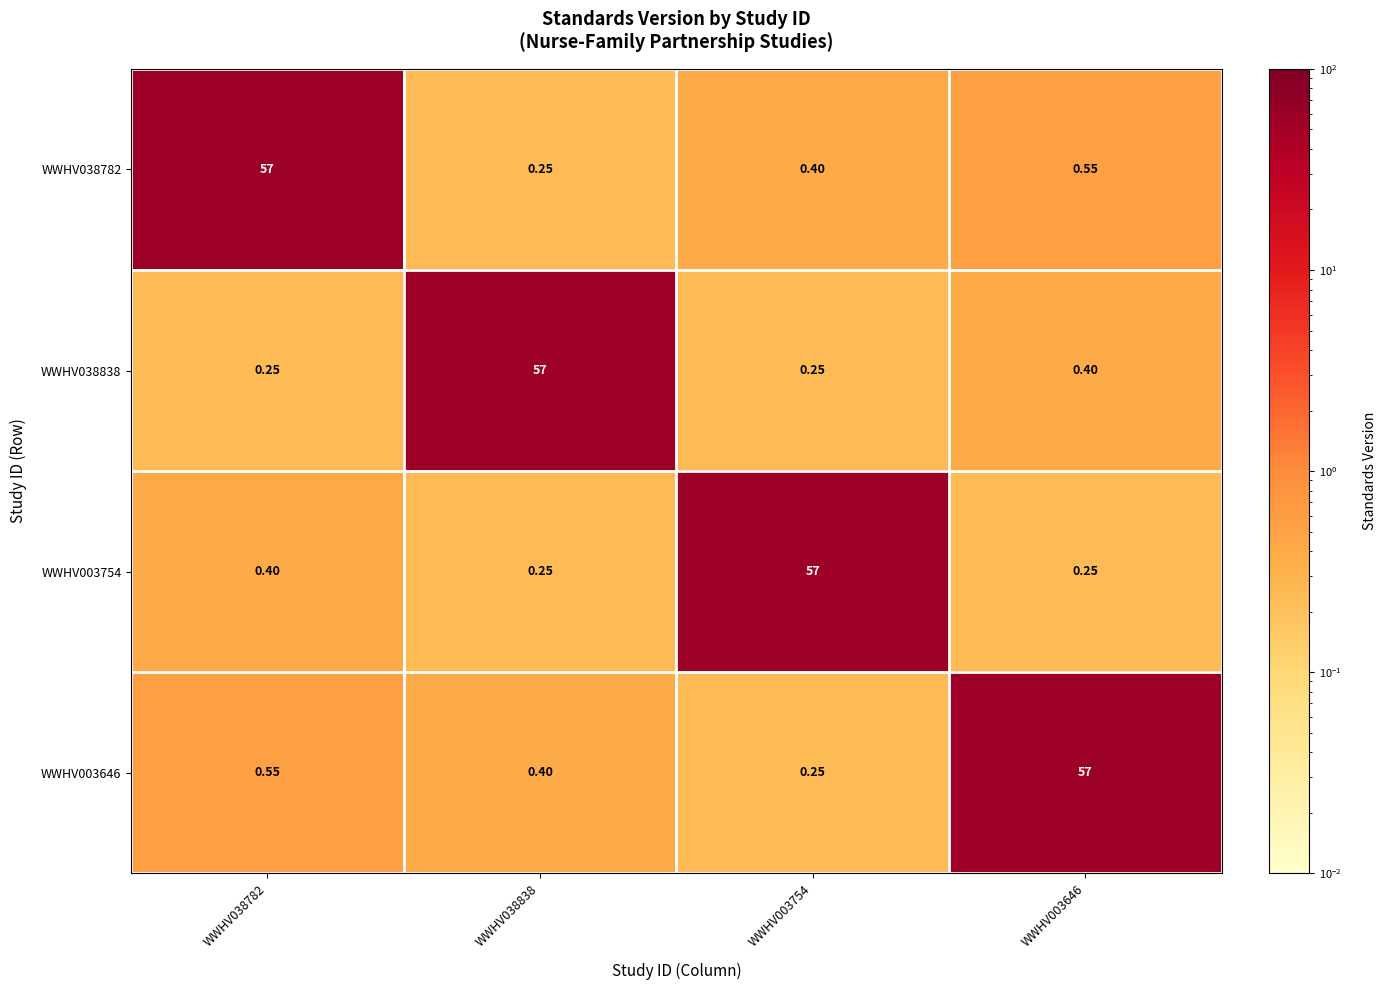

Is the value of WWHV003646 at WWHV038838 greater than the value of WWHV038782 at WWHV003646?

No